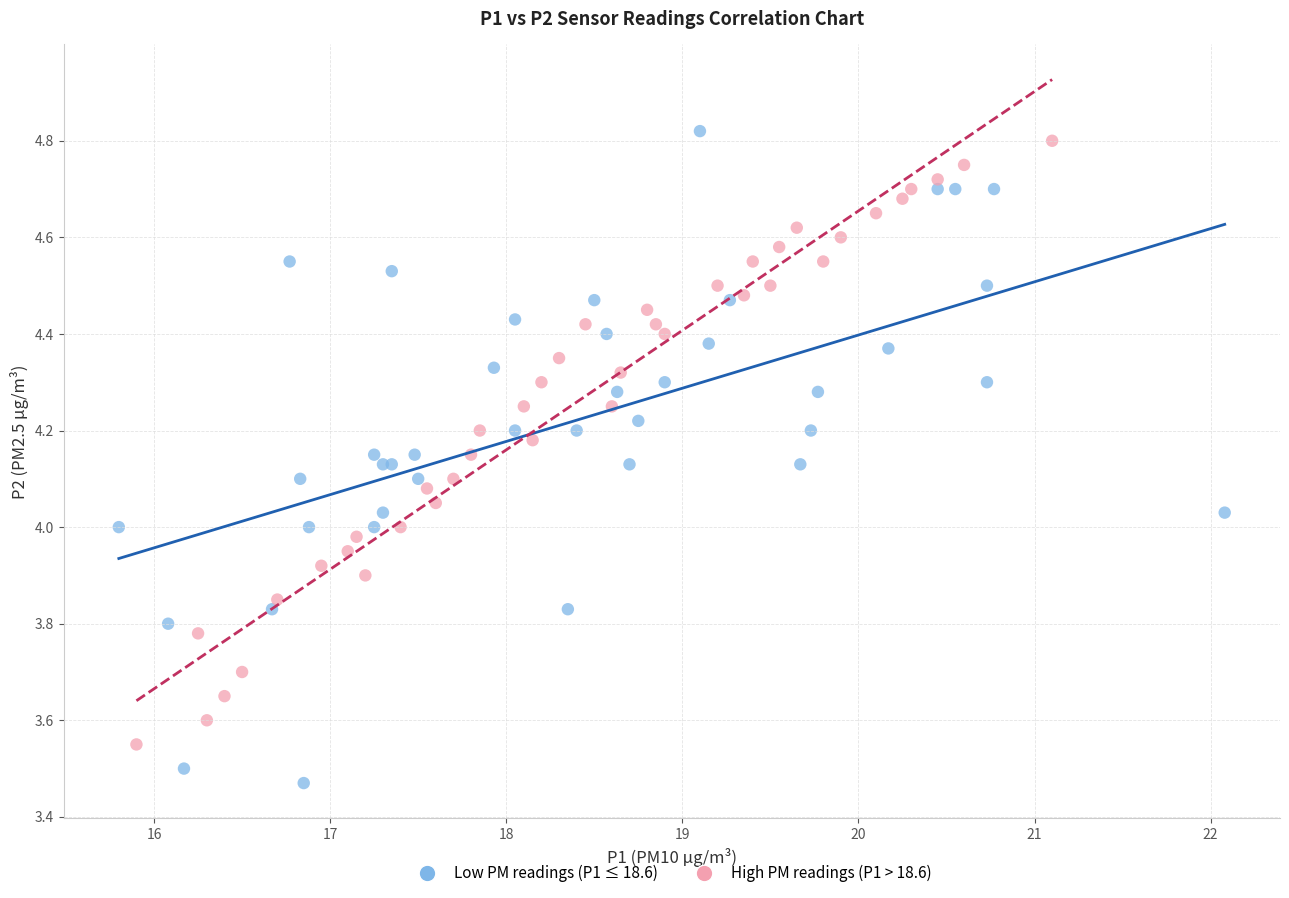

Which series contains the lowest Y value?

Low PM readings (P1 ≤ 18.6)